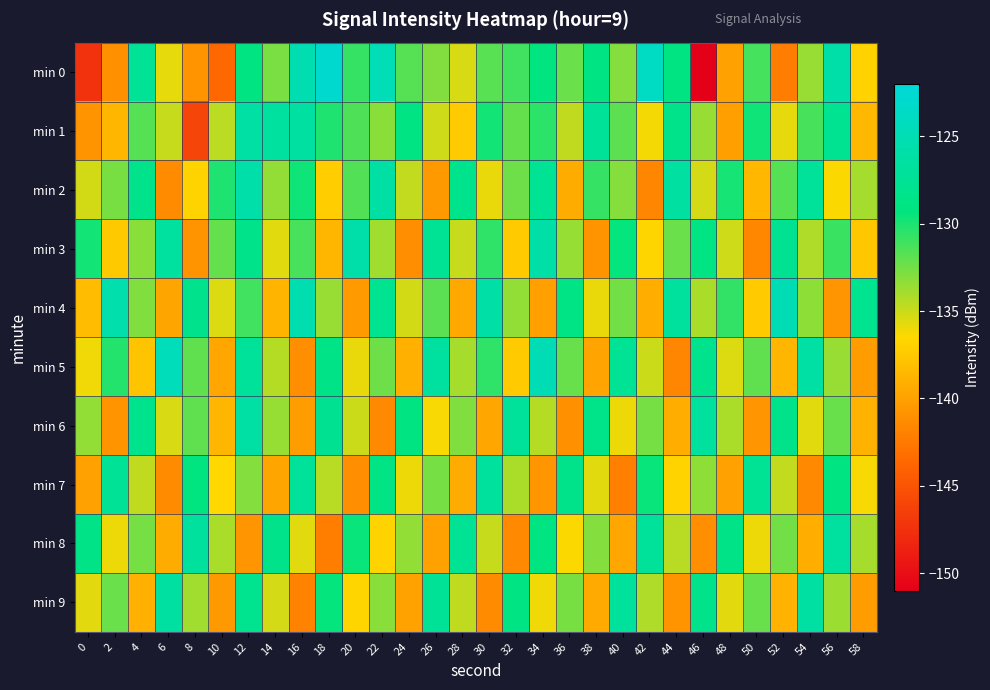

Reading right to left, extract all data points from this chart.

min 0: 58=-136.9	56=-126.0	54=-133.6	52=-142.3	50=-131.2	48=-140.0	46=-151.0	44=-129.1	42=-123.8	40=-133.0	38=-128.8	36=-132.3	34=-129.3	32=-131.1	30=-131.8	28=-135.4	26=-133.0	24=-131.7	22=-124.8	20=-130.8	18=-122.9	16=-125.2	14=-132.7	12=-129.1	10=-143.6	8=-140.8	6=-135.8	4=-127.4	2=-141.0	0=-147.4
min 1: 58=-138.5	56=-127.9	54=-131.3	52=-135.8	50=-129.7	48=-140.1	46=-133.6	44=-128.4	42=-136.2	40=-131.9	38=-127.3	36=-134.7	34=-130.5	32=-132.1	30=-129.8	28=-137.4	26=-135.1	24=-128.9	22=-133.2	20=-131.5	18=-130.1	16=-126.5	14=-126.7	12=-126.2	10=-134.5	8=-146.0	6=-134.9	4=-131.7	2=-138.7	0=-140.9
min 2: 58=-133.9	56=-136.4	54=-127.2	52=-131.7	50=-138.6	48=-129.9	46=-135.3	44=-126.5	42=-141.7	40=-133.1	38=-130.8	36=-139.3	34=-127.6	32=-132.4	30=-135.9	28=-128.1	26=-140.5	24=-134.8	22=-126.3	20=-131.6	18=-137.2	16=-129.7	14=-133.4	12=-125.9	10=-130.1	8=-136.8	6=-141.3	4=-128.4	2=-132.7	0=-135.2
min 3: 58=-137.6	56=-130.9	54=-134.2	52=-127.8	50=-141.6	48=-135.1	46=-128.9	44=-132.3	42=-136.7	40=-129.4	38=-140.8	36=-133.5	34=-126.1	32=-137.3	30=-130.6	28=-134.9	26=-127.5	24=-141.2	22=-133.8	20=-125.9	18=-138.7	16=-131.3	14=-135.6	12=-128.4	10=-132.1	8=-140.9	6=-126.7	4=-133.2	2=-137.5	0=-129.8
min 4: 58=-128.0	56=-140.7	54=-133.3	52=-125.0	50=-137.4	48=-130.7	46=-134.1	44=-126.8	42=-139.2	40=-132.5	38=-135.9	36=-128.7	34=-140.1	32=-133.4	30=-126.1	28=-139.5	26=-131.8	24=-135.2	22=-127.9	20=-140.4	18=-133.6	16=-125.3	14=-138.8	12=-131.1	10=-135.5	8=-128.2	6=-139.7	4=-132.9	2=-125.6	0=-138.3
min 5: 58=-140.3	56=-133.6	54=-126.3	52=-138.7	50=-132.0	48=-135.5	46=-128.2	44=-141.7	42=-135.0	40=-127.5	38=-139.8	36=-132.2	34=-124.9	32=-137.3	30=-130.6	28=-134.0	26=-126.7	24=-139.0	22=-132.4	20=-135.9	18=-128.6	16=-141.1	14=-134.4	12=-127.1	10=-139.6	8=-132.0	6=-124.5	4=-137.8	2=-130.3	0=-136.1
min 6: 58=-138.9	56=-132.2	54=-135.6	52=-128.3	50=-140.7	48=-134.1	46=-126.8	44=-139.2	42=-132.6	40=-136.0	38=-128.5	36=-141.0	34=-134.4	32=-127.1	30=-139.6	28=-132.9	26=-136.3	24=-129.0	22=-141.5	20=-135.0	18=-127.7	16=-140.2	14=-133.5	12=-126.2	10=-138.7	8=-132.0	6=-135.4	4=-128.1	2=-140.8	0=-133.4
min 7: 58=-136.3	56=-129.0	54=-141.5	52=-134.8	50=-127.5	48=-140.0	46=-133.3	44=-136.8	42=-129.5	40=-142.1	38=-135.6	36=-128.3	34=-140.7	32=-134.1	30=-126.8	28=-139.3	26=-132.6	24=-136.0	22=-128.7	20=-141.2	18=-134.5	16=-127.2	14=-139.7	12=-133.0	10=-136.5	8=-129.2	6=-141.4	4=-134.7	2=-127.4	0=-140.0
min 8: 58=-134.0	56=-126.7	54=-139.2	52=-132.5	50=-136.0	48=-128.6	46=-141.1	44=-134.5	42=-127.1	40=-139.6	38=-133.0	36=-136.4	34=-129.0	32=-141.5	30=-134.9	28=-127.6	26=-140.0	24=-133.4	22=-136.8	20=-129.5	18=-142.2	16=-135.6	14=-128.3	12=-140.7	10=-134.1	8=-126.8	6=-139.3	4=-132.6	2=-136.0	0=-128.6
min 9: 58=-140.3	56=-133.7	54=-126.4	52=-138.9	50=-132.2	48=-135.7	46=-128.3	44=-140.8	42=-134.2	40=-126.9	38=-139.4	36=-132.7	34=-136.1	32=-128.8	30=-141.3	28=-134.7	26=-127.4	24=-139.9	22=-133.2	20=-136.7	18=-129.4	16=-141.9	14=-135.3	12=-128.0	10=-140.5	8=-133.8	6=-126.5	4=-139.0	2=-132.3	0=-135.7